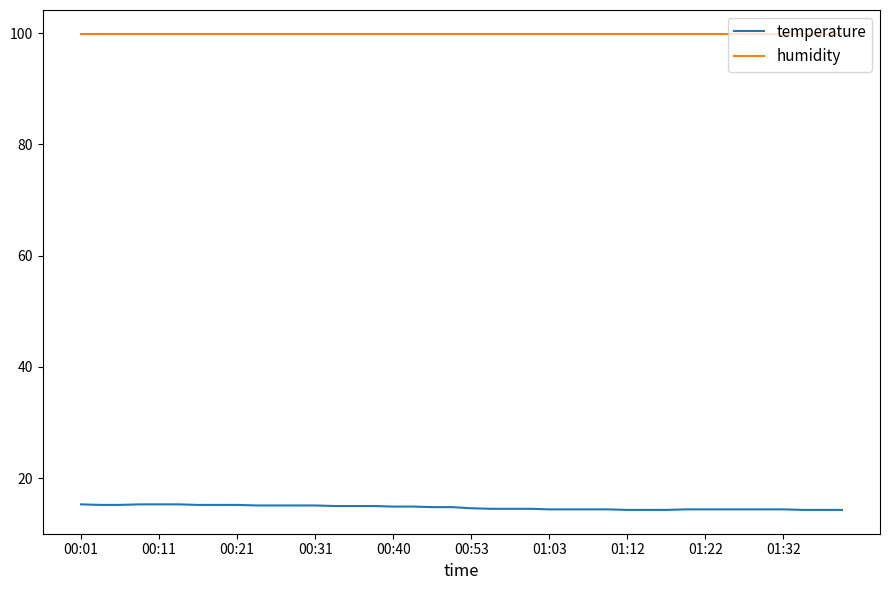

True or false: temperature and humidity cross at least once.

False